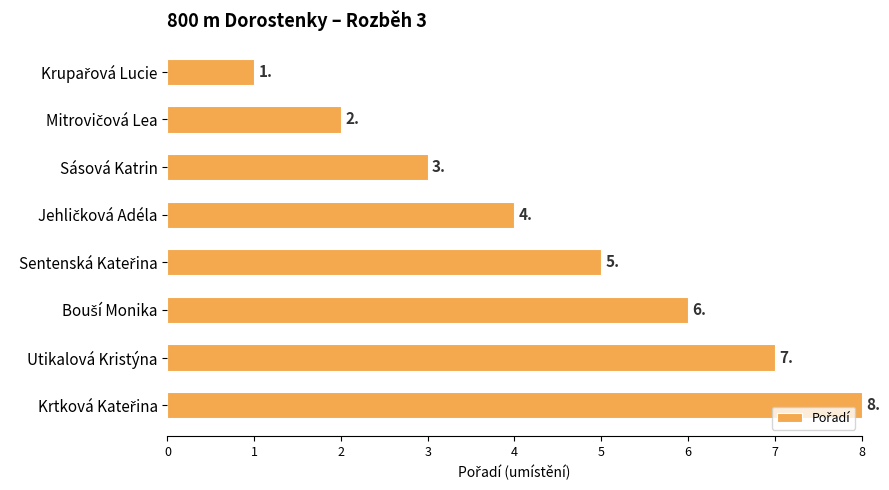

True or false: the data shows 5 at Sásová Katrin.

False